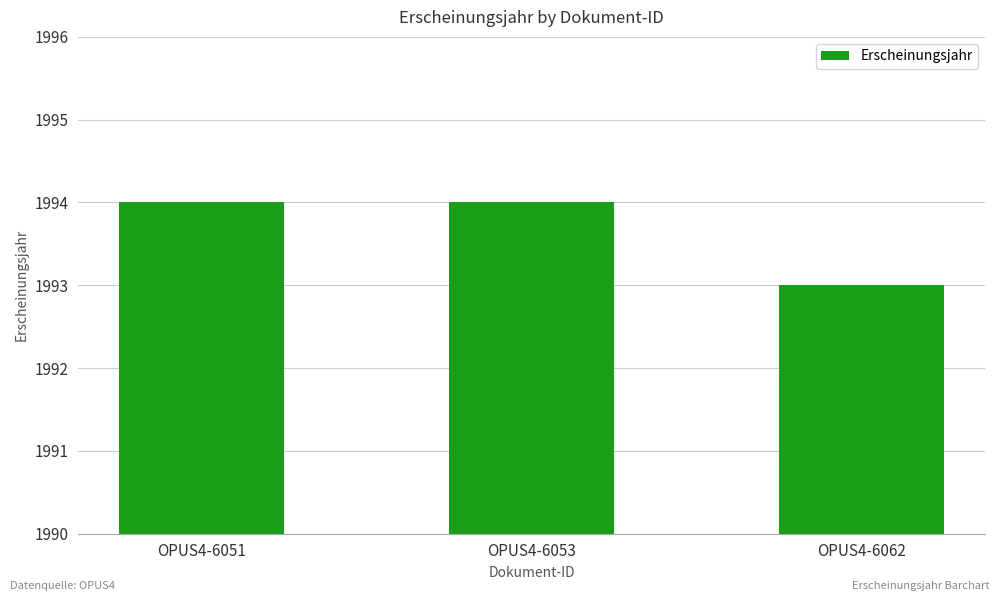

Read the value at OPUS4-6062.

1993